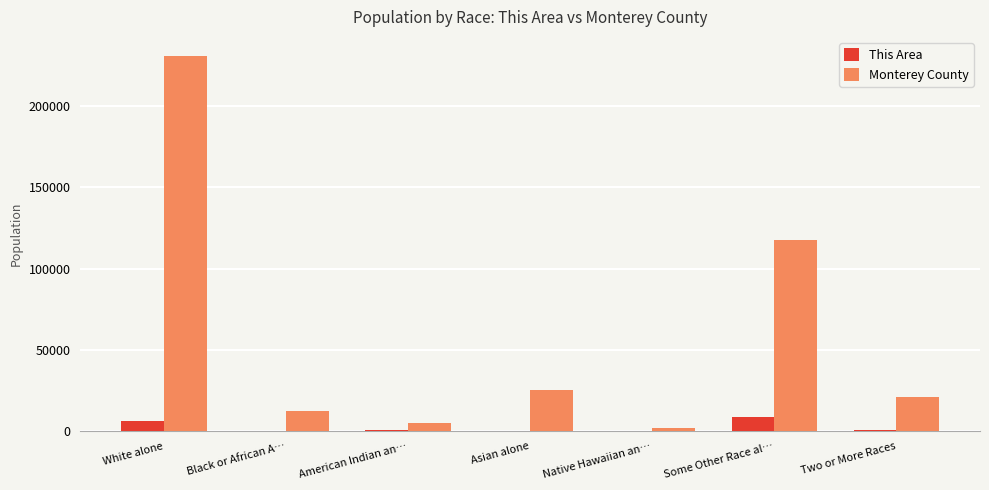

What is the sum of all This Area values?

17231